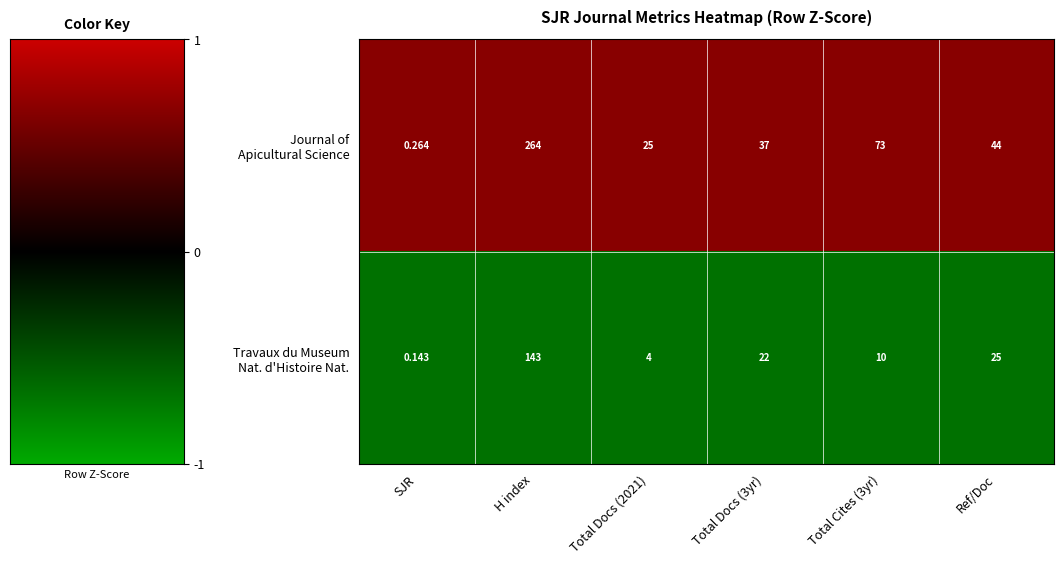

At which category is the sum across all series the highest?

H index